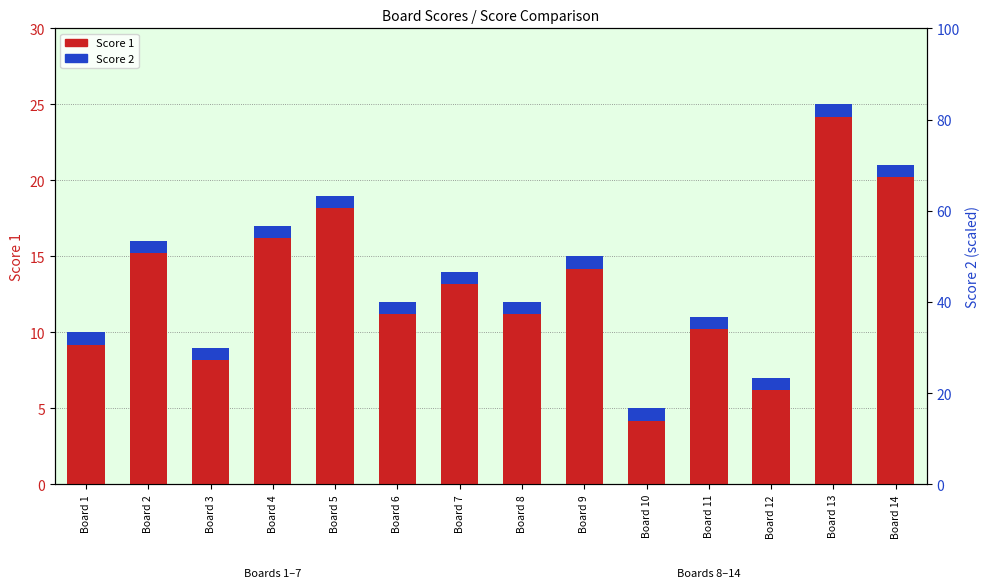

What is the greatest value displayed?

25